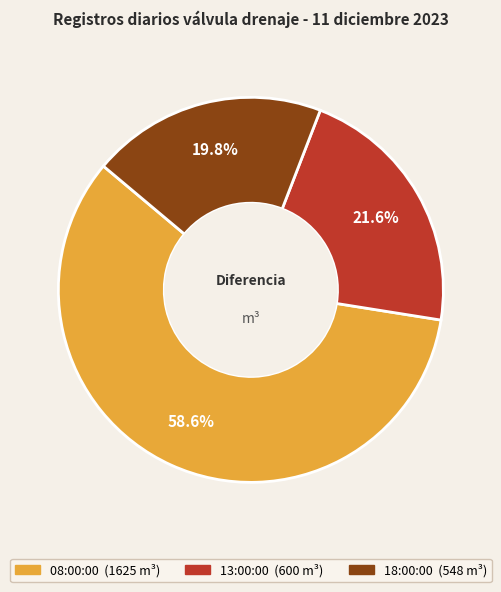

Combined, do 18:00:00 and 08:00:00 account for over 50%?

Yes